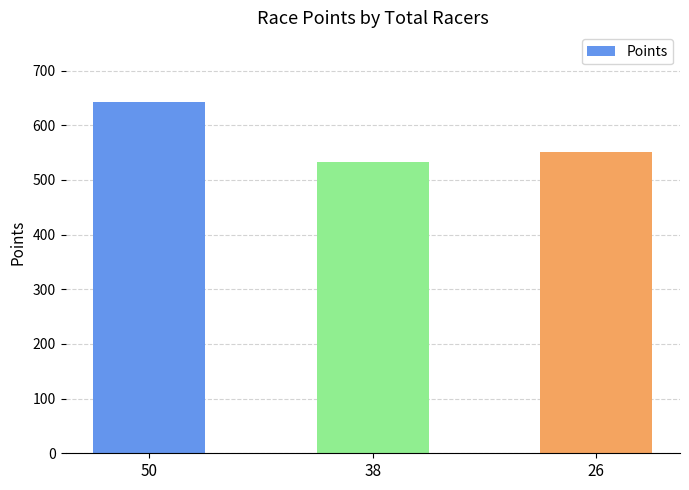

What value does the data have at 26?

551.5